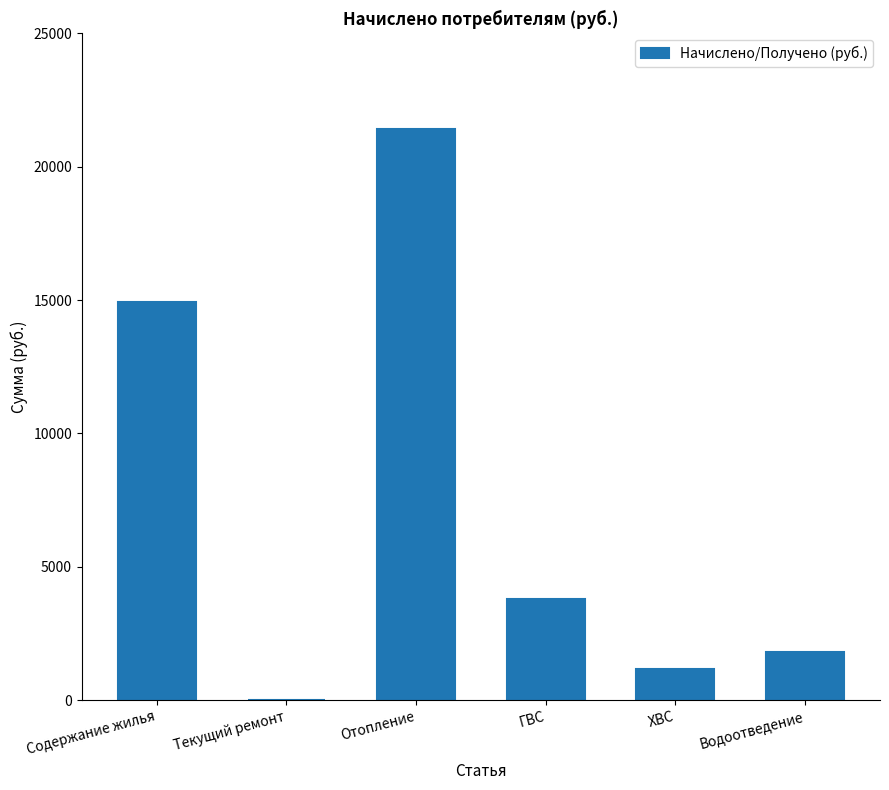

True or false: the data shows 21406.3 at Отопление.

True